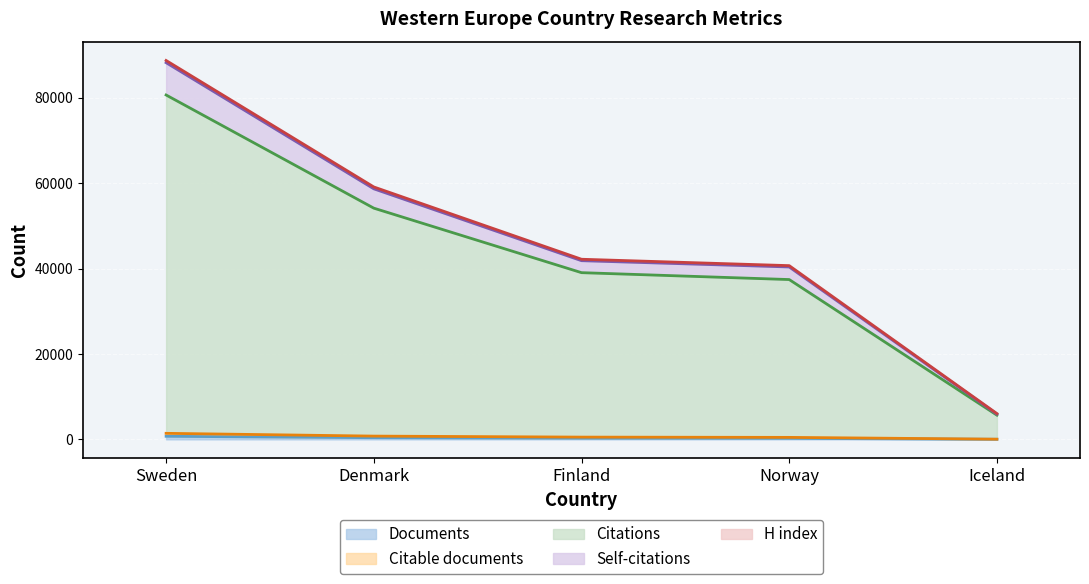

Rank the series at Norway from highest to lowest value.

H index, Self-citations, Citations, Citable documents, Documents